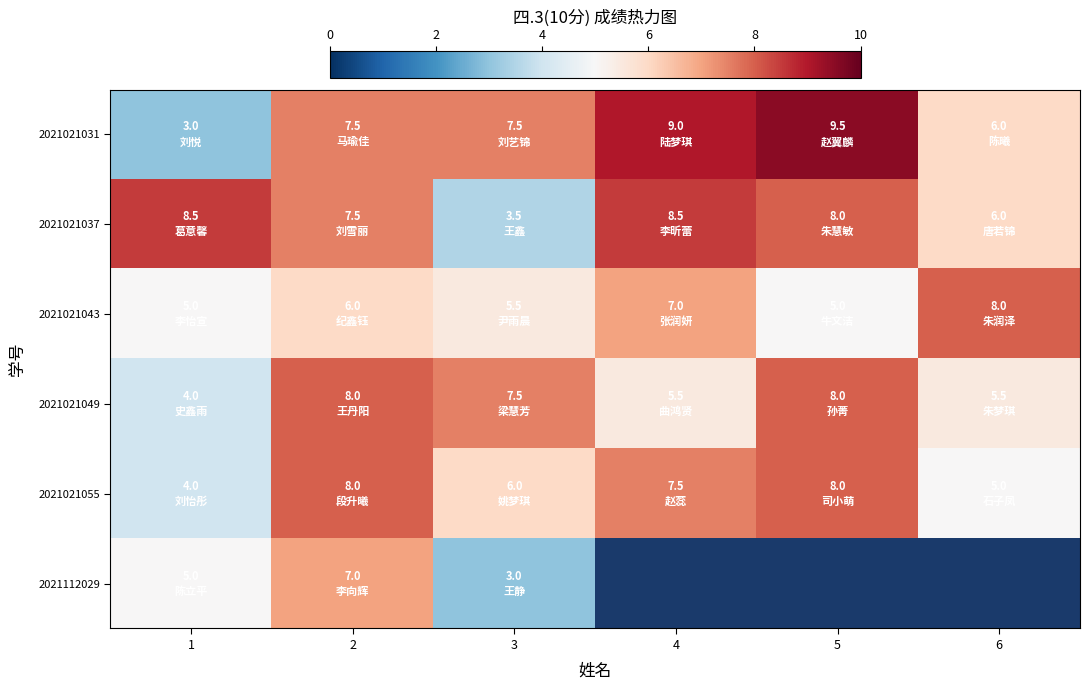

Read the 2021021043 value at 5.

5.0